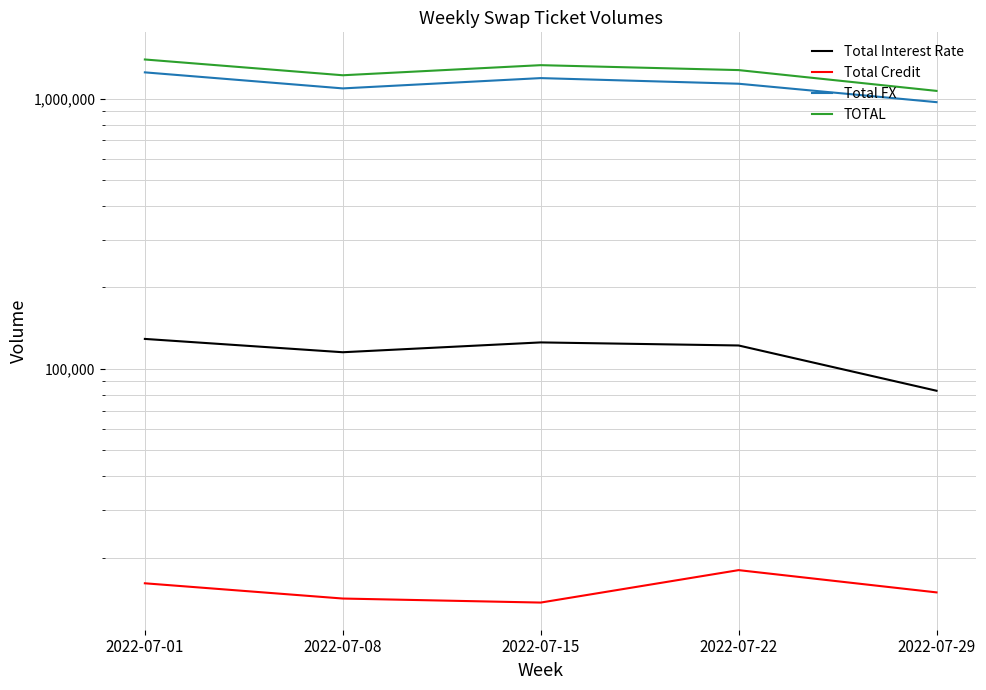

What is the approximate value of TOTAL at 2022-07-22?

1275442